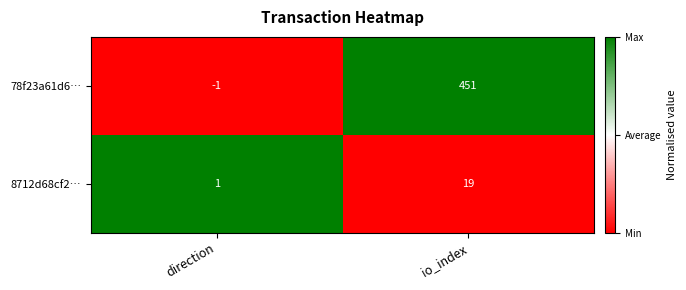

What is the highest value of the 78f23a61d6… series?

451